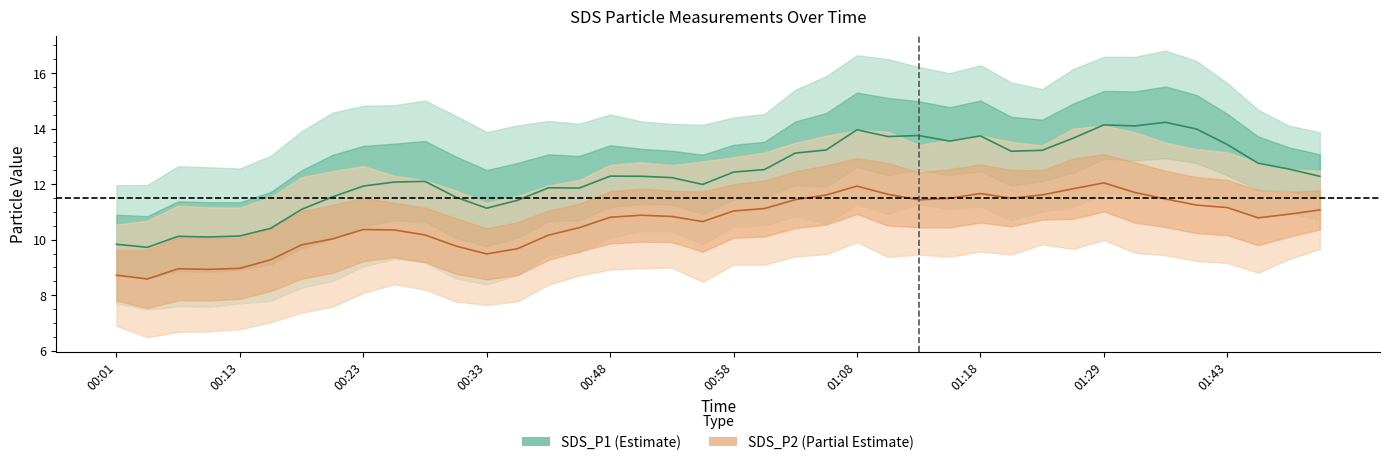

True or false: SDS_P2 and SDS_P1 cross at least once.

False